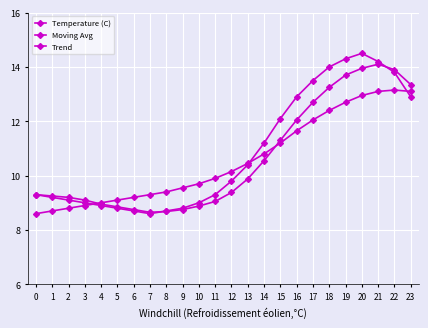

How many data points does each series have?

24